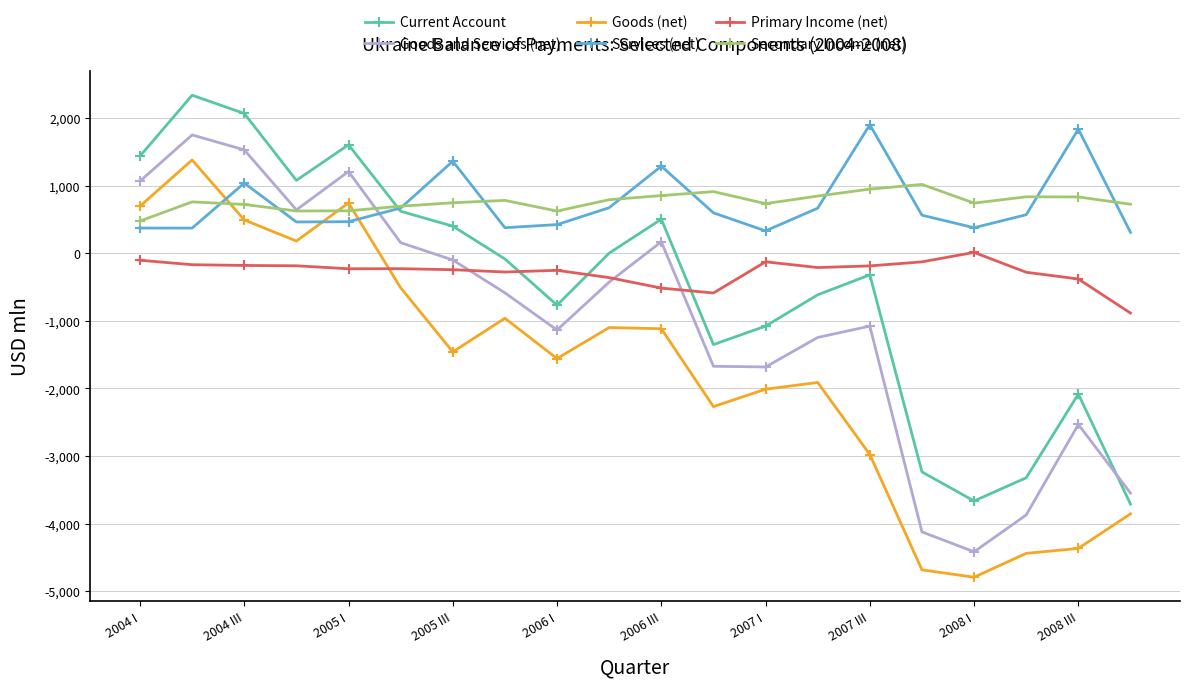

True or false: Goods (net) and Secondary Income (net) cross at least once.

True